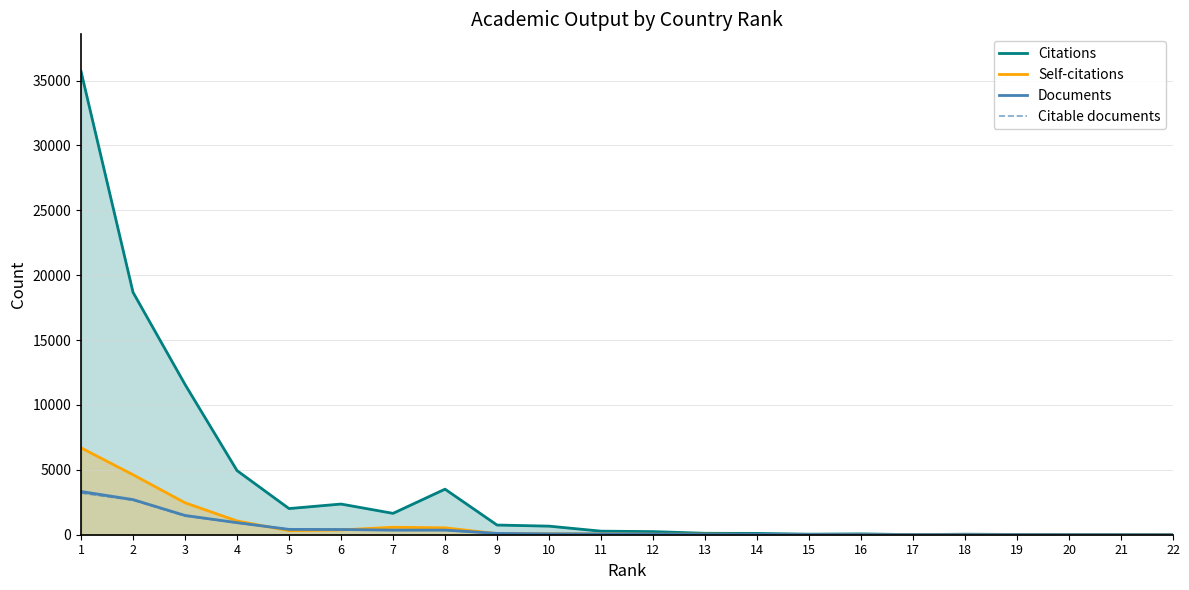

How many interior local peaks does the Documents series have?

1